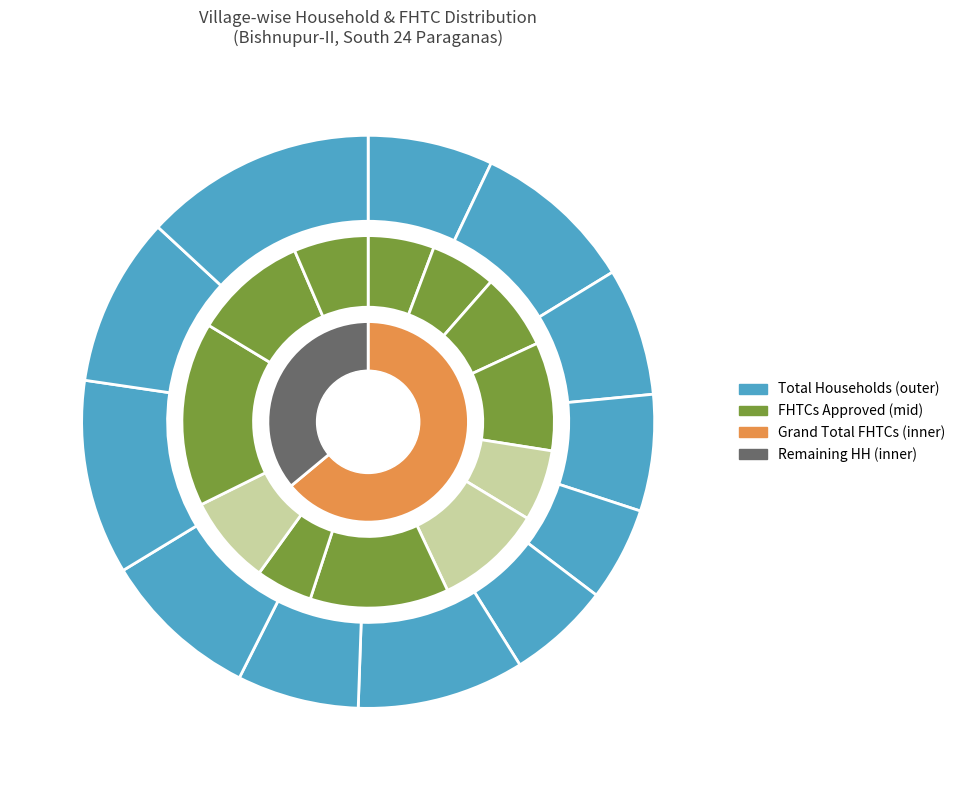

Which series has the widest spread of values?

total_households